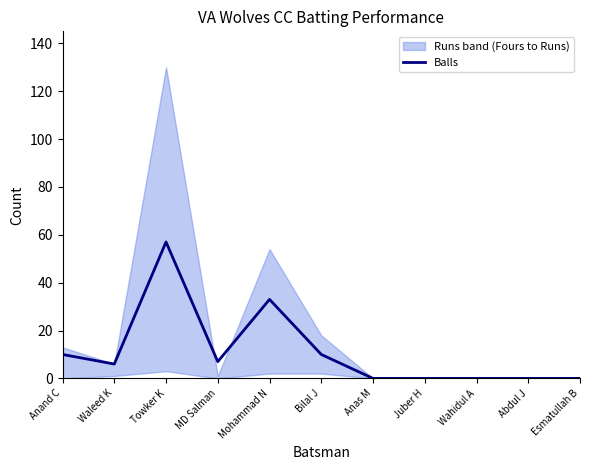

How many values exceed 6?

5